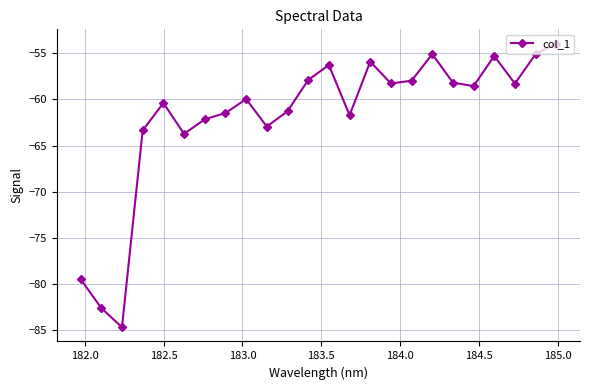

What is the sum of all values?

-1484.5